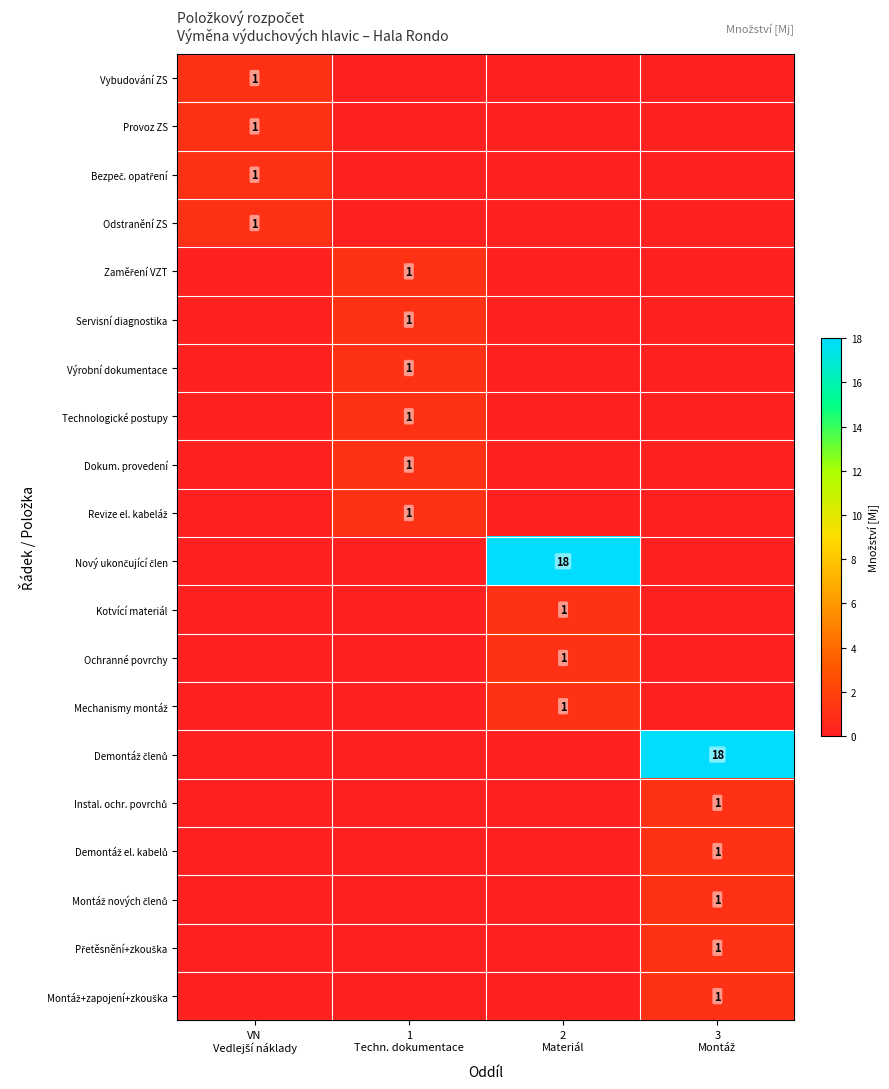

Which has a higher value, VN
Vedlejší náklady or 2
Materiál?

VN
Vedlejší náklady